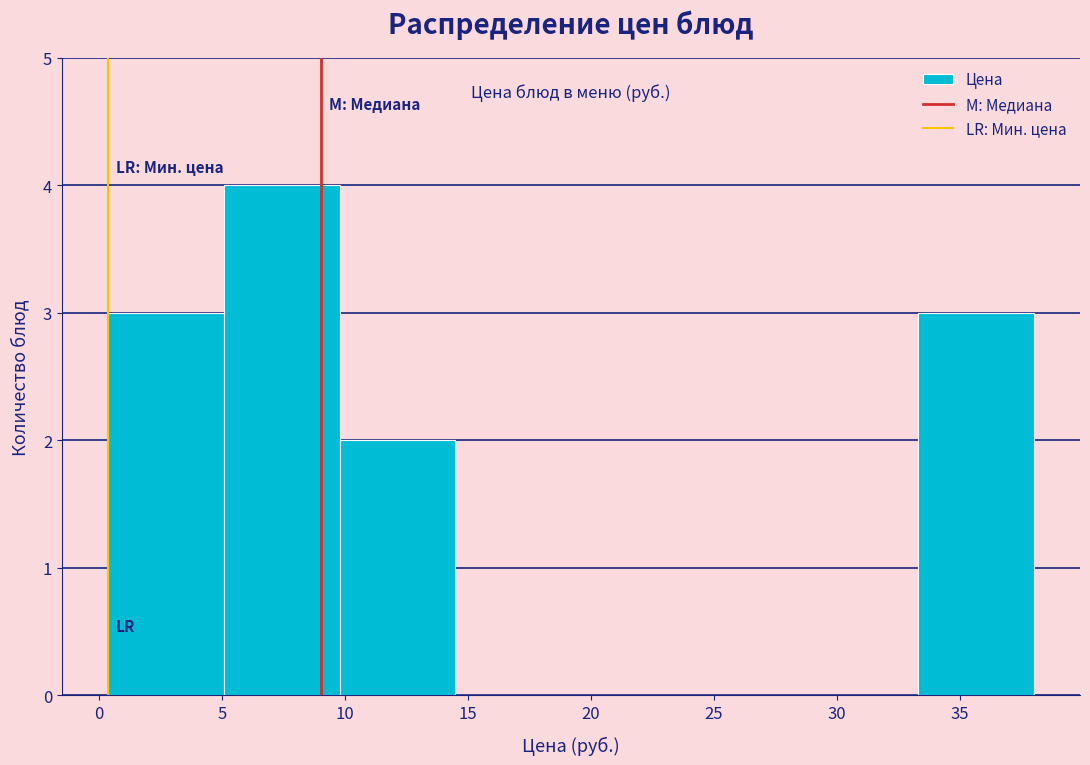

Over which range of the x-axis is the bar tallest?

5.0 to 10.0